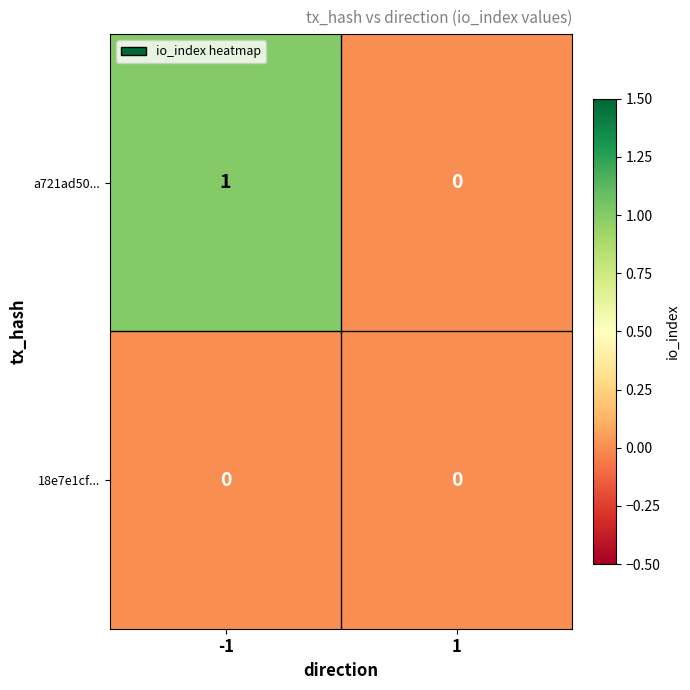

Reading left to right, transcribe all the data shown in this chart.

a721ad50...: -1=1	1=0
18e7e1cf...: -1=0	1=0